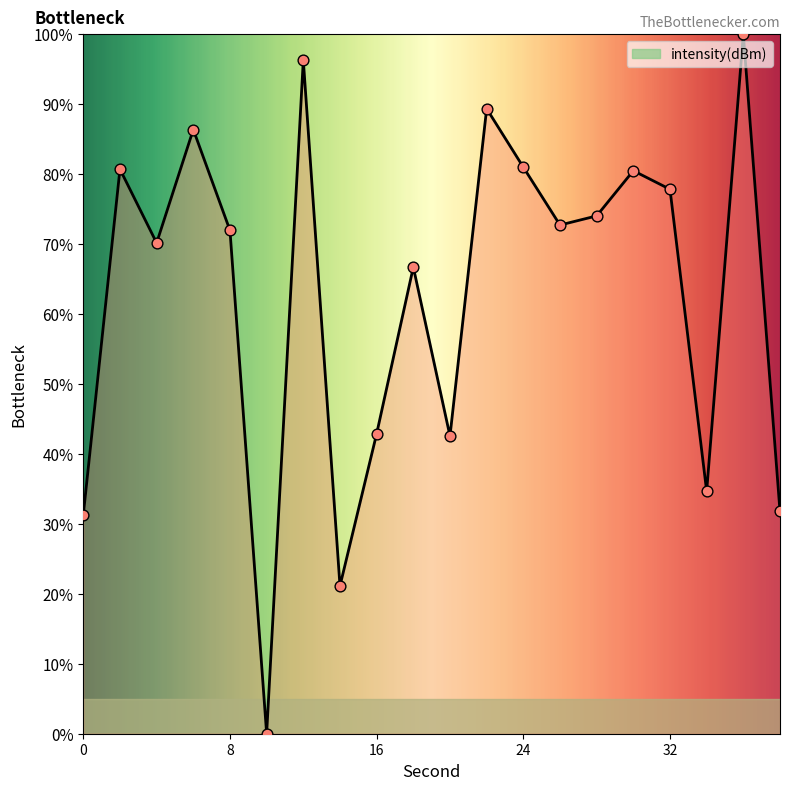

What is the difference between the maximum and minimum values?

100.0